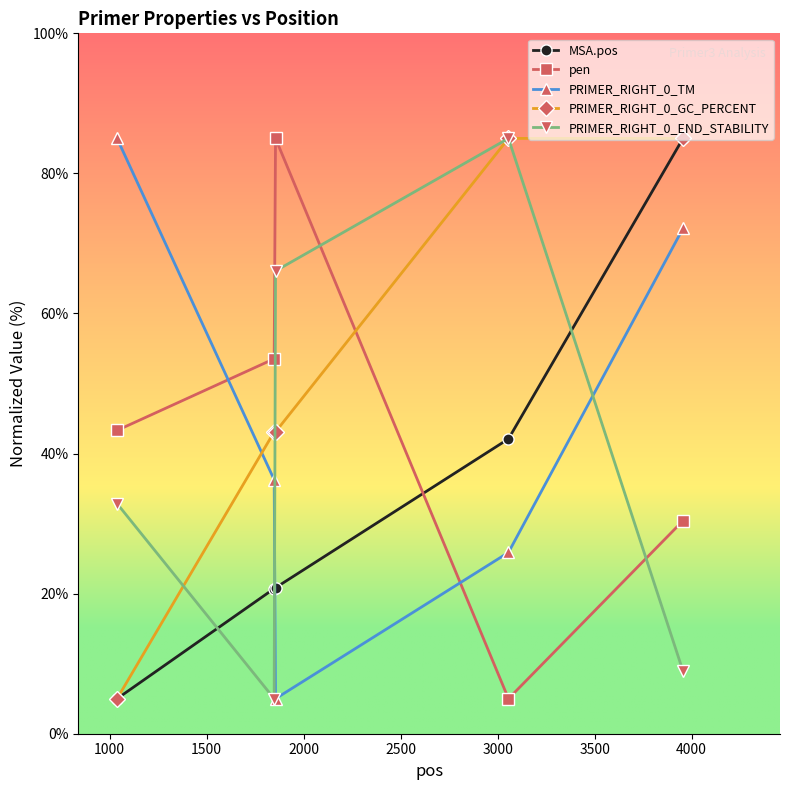

What is the highest value of the PRIMER_RIGHT_0_END_STABILITY series?

85.0